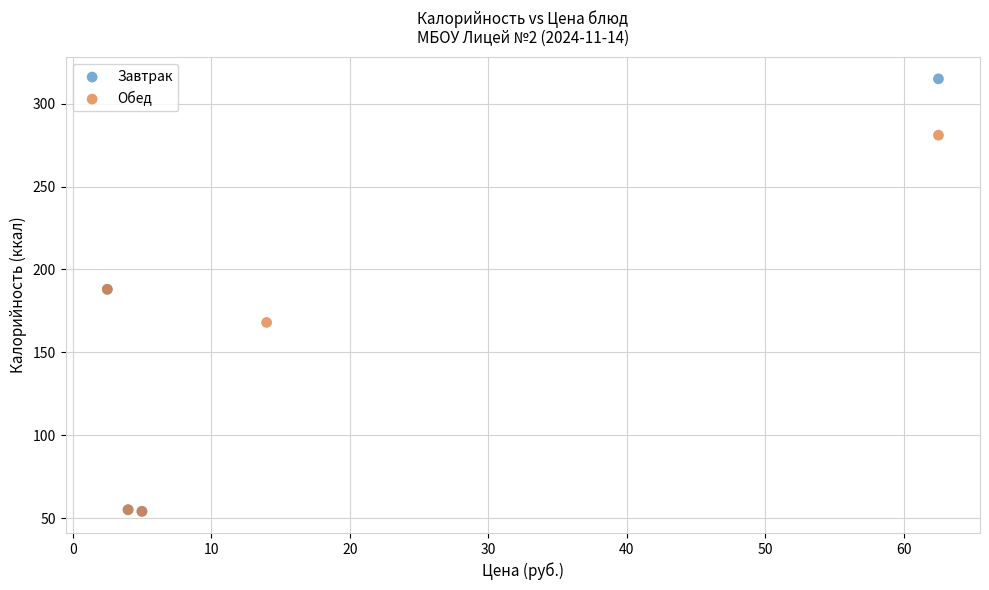

Which series contains the highest Y value?

Завтрак